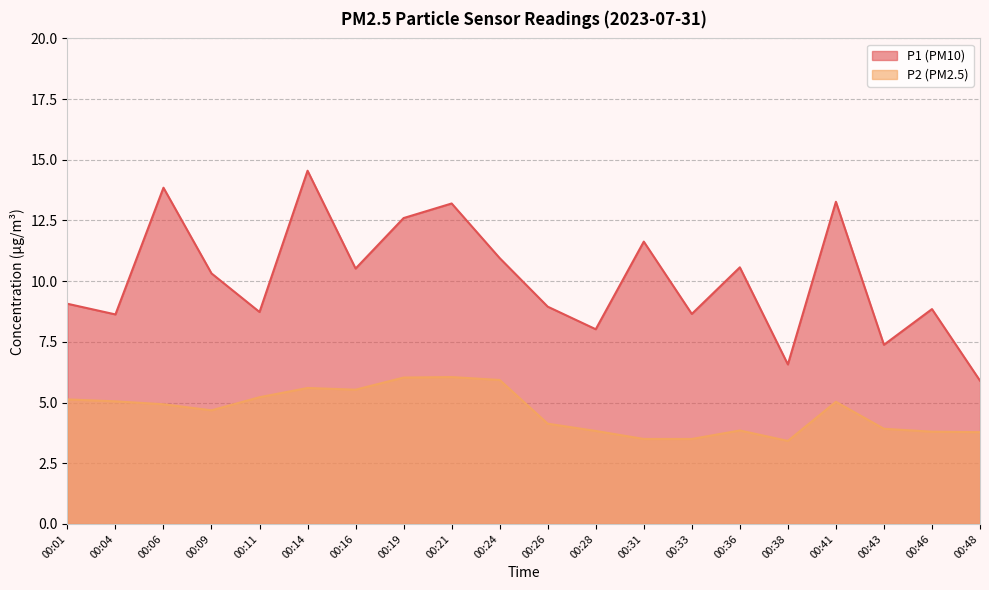

What is the total value across all series at 00:16?

16.1